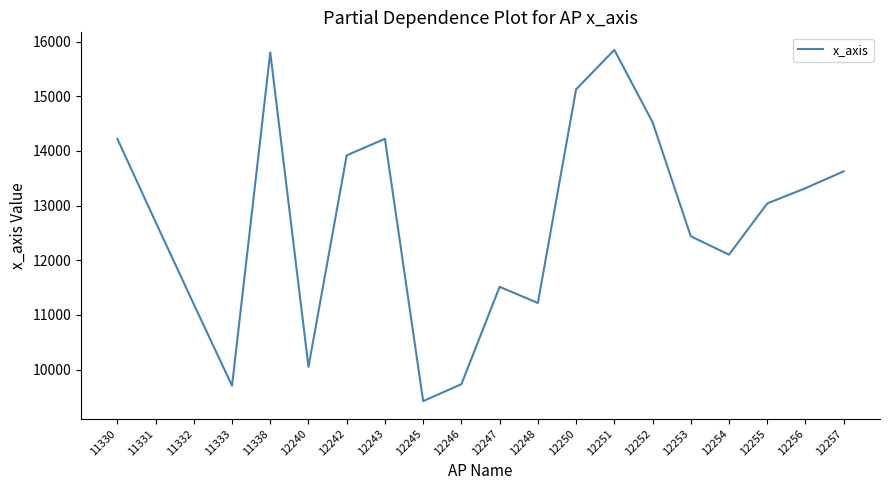

How many lines are shown in the chart?

1